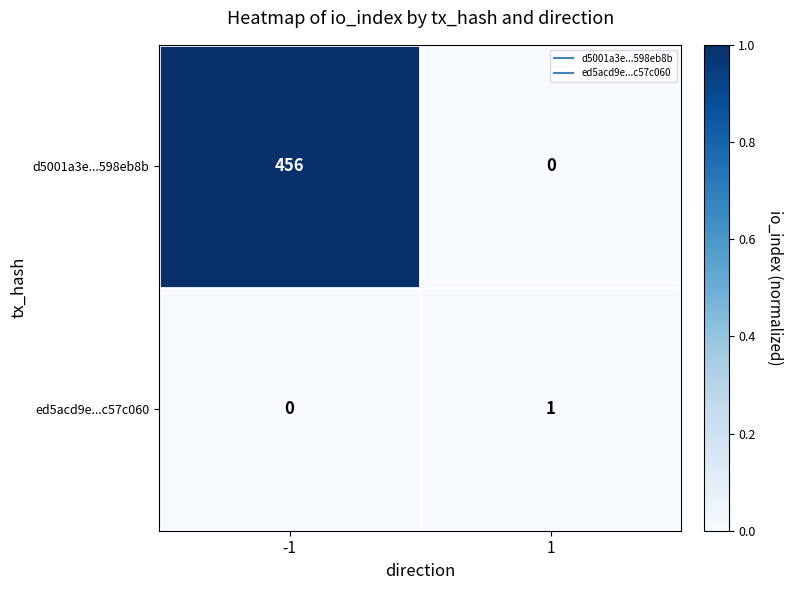

The value of ed5acd9e...c57c060 at -1 is 0. True or false?

True